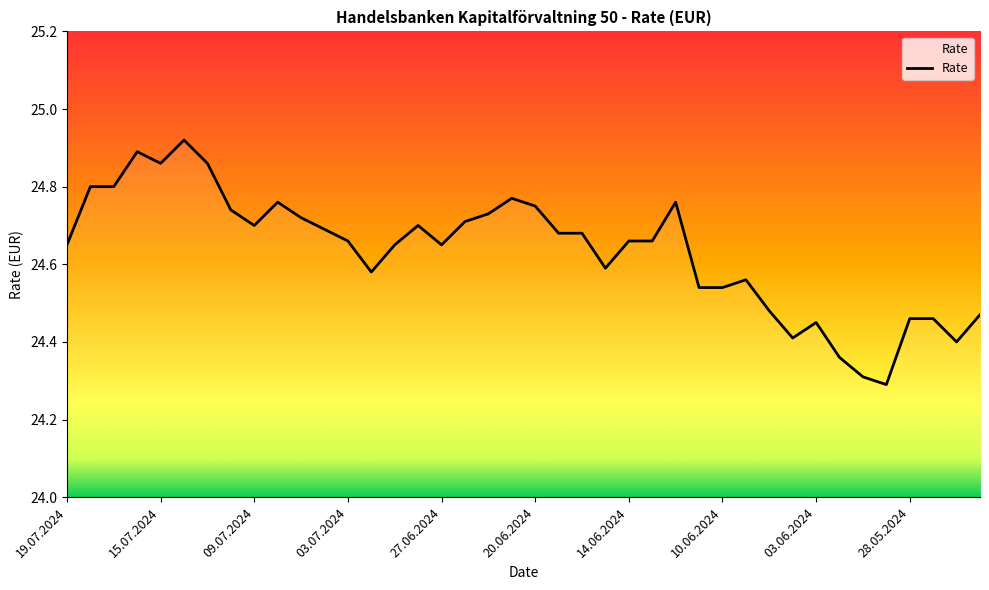

What is the smallest value displayed?

24.3